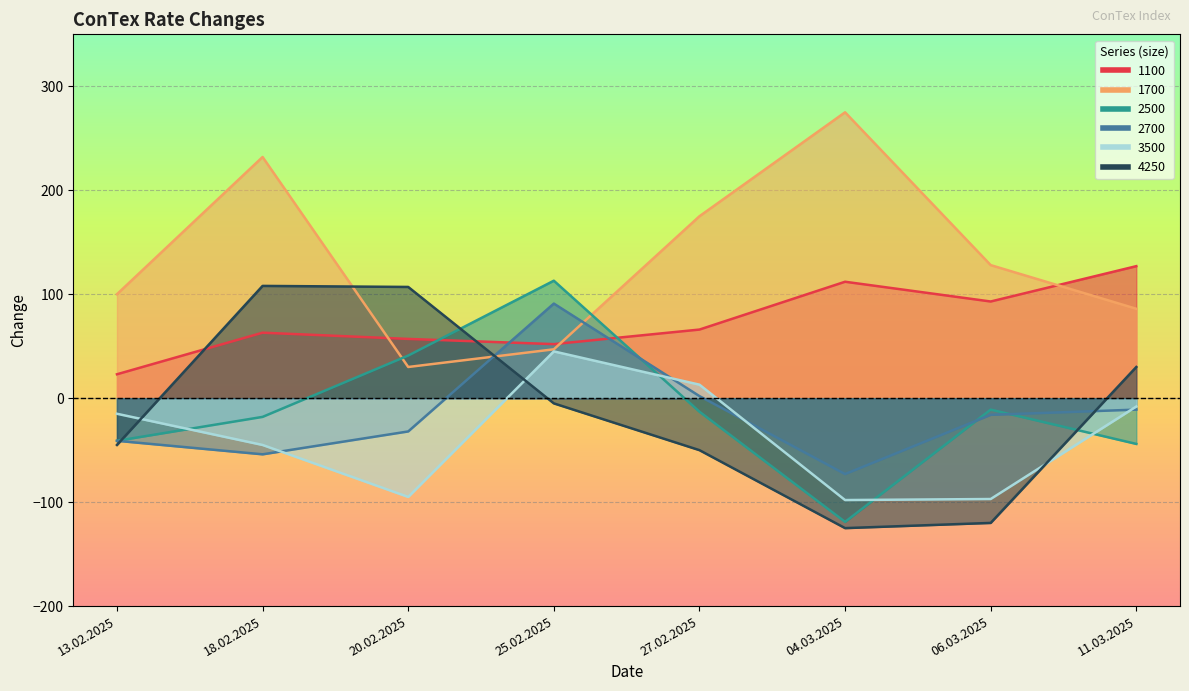

True or false: 2500 has a value of 147 at 25.02.2025.

False